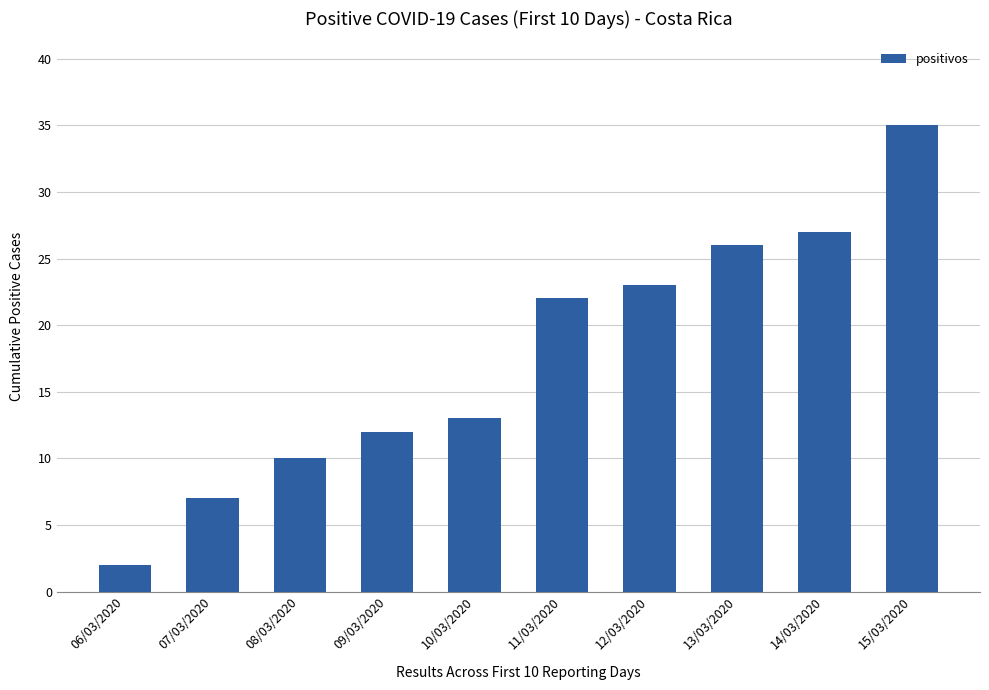

Reading right to left, what are all the values shown in this chart?

15/03/2020=35	14/03/2020=27	13/03/2020=26	12/03/2020=23	11/03/2020=22	10/03/2020=13	09/03/2020=12	08/03/2020=10	07/03/2020=7	06/03/2020=2